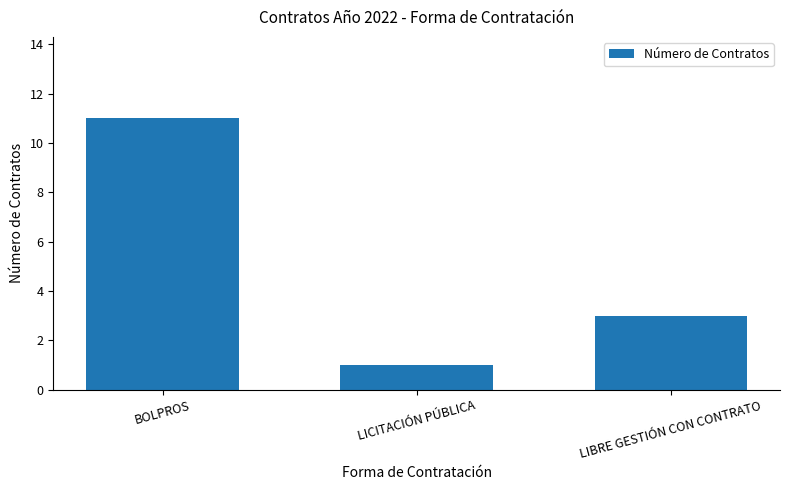

Approximately how many times larger is the value at LICITACIÓN PÚBLICA compared to BOLPROS?

0.1